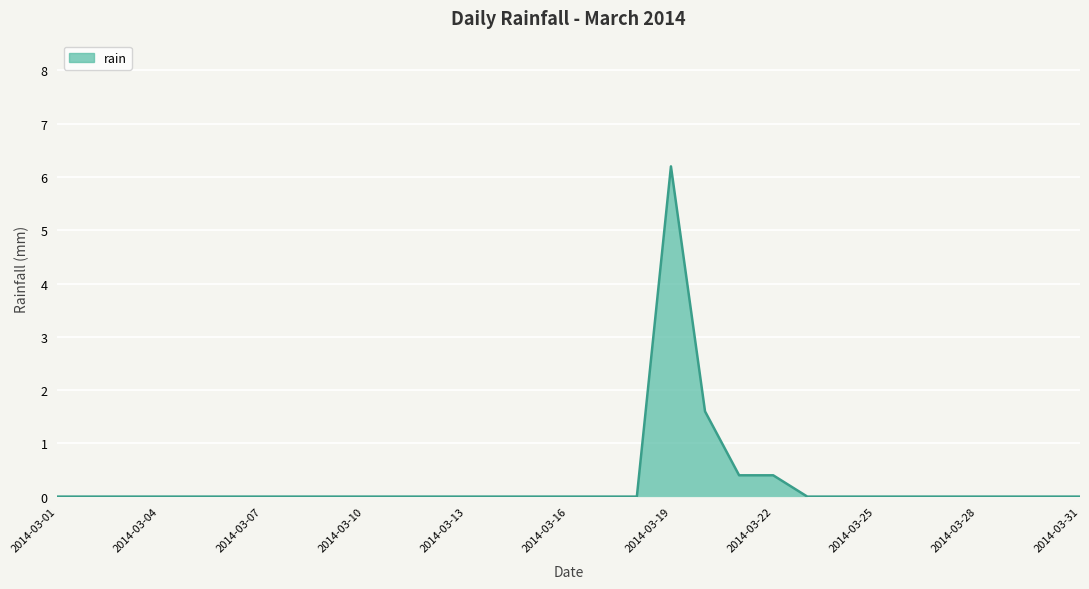

What is the maximum value shown in the chart?

6.2